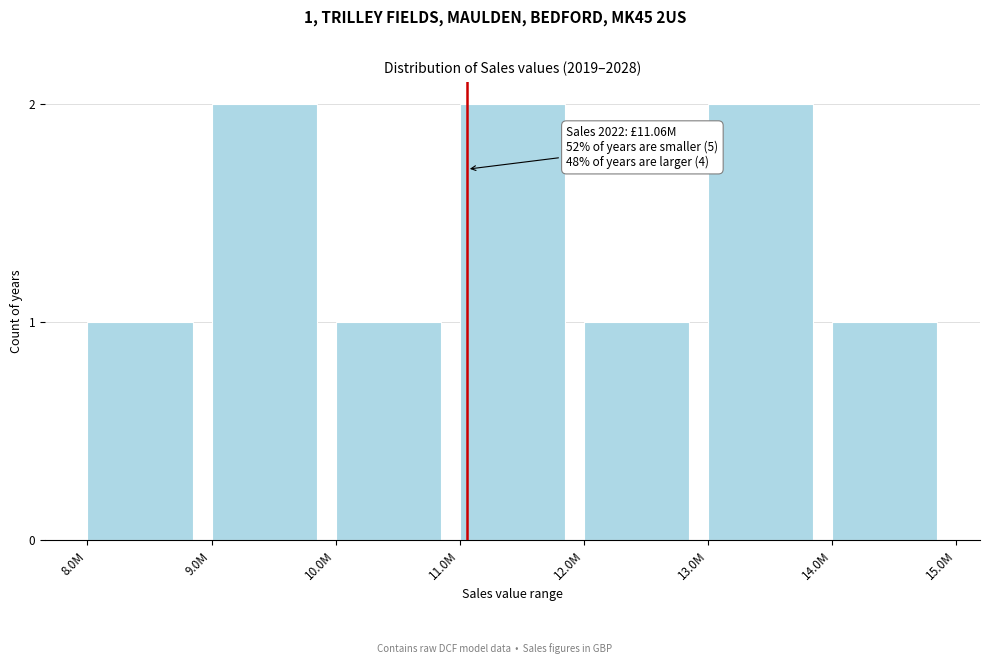

Reading left to right, list all the values displayed in this chart.

8.0M=1	9.0M=2	10.0M=1	11.0M=2	12.0M=1	13.0M=2	14.0M=1